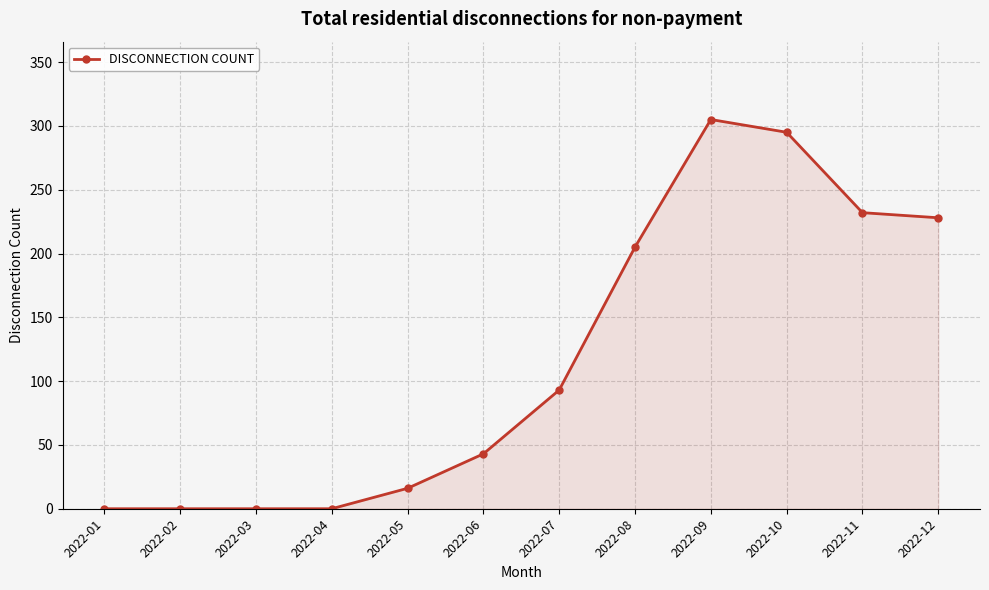

What is the change in value from 2022-03 to 2022-05?

+16